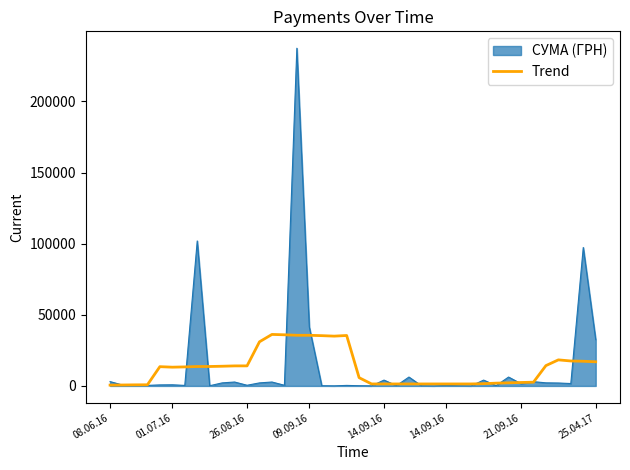

List the series in order of their peak value, highest first.

СУМА (ГРН), Trend